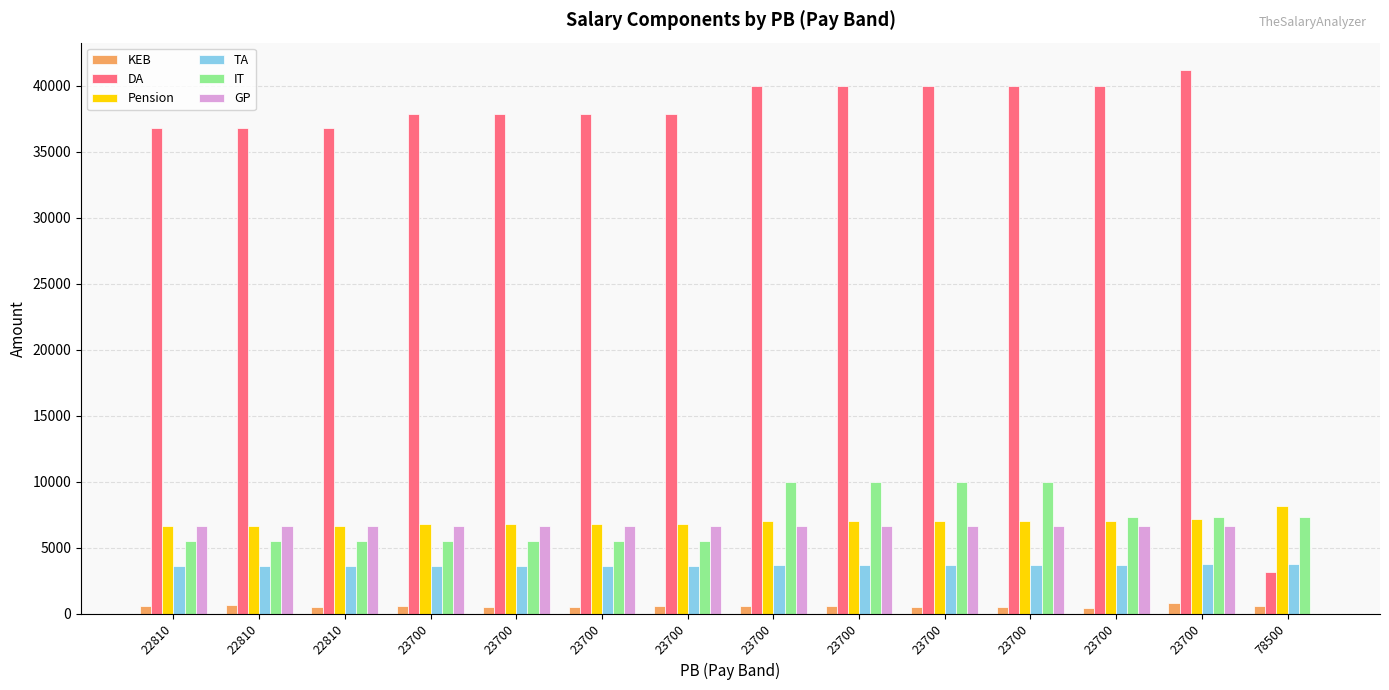

Which series has the widest spread of values?

DA